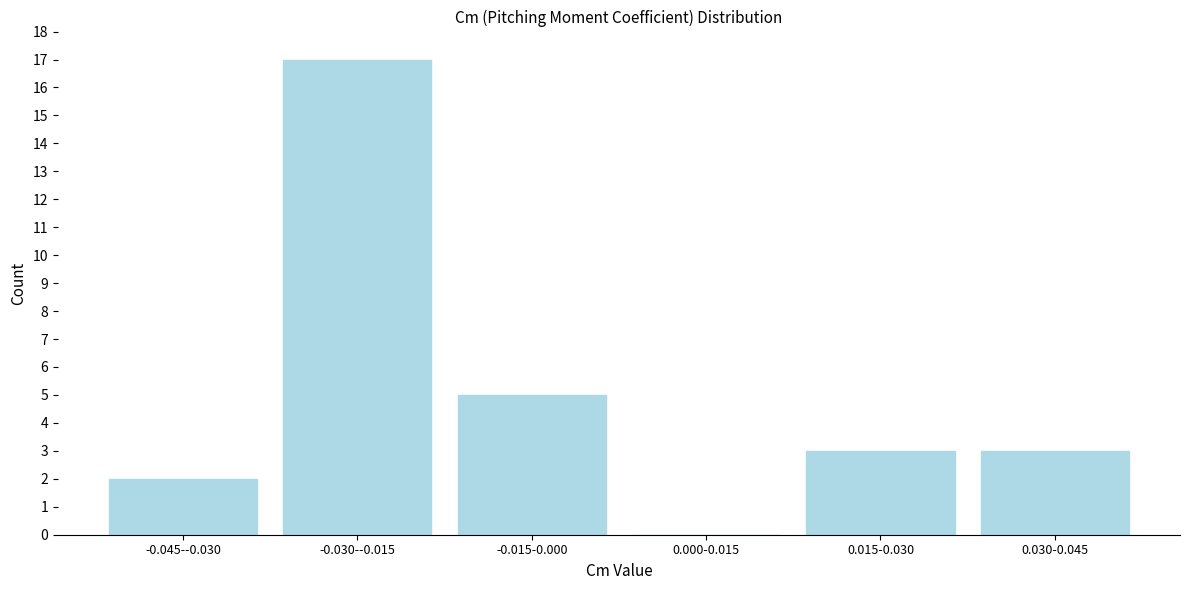

Reading left to right, extract all data points from this chart.

-0.045--0.030=2	-0.030--0.015=17	-0.015-0.000=5	0.000-0.015=0	0.015-0.030=3	0.030-0.045=3